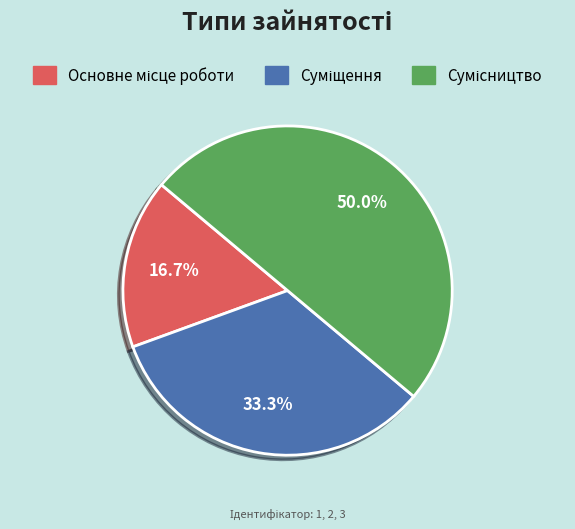

How many segments does this pie chart have?

3